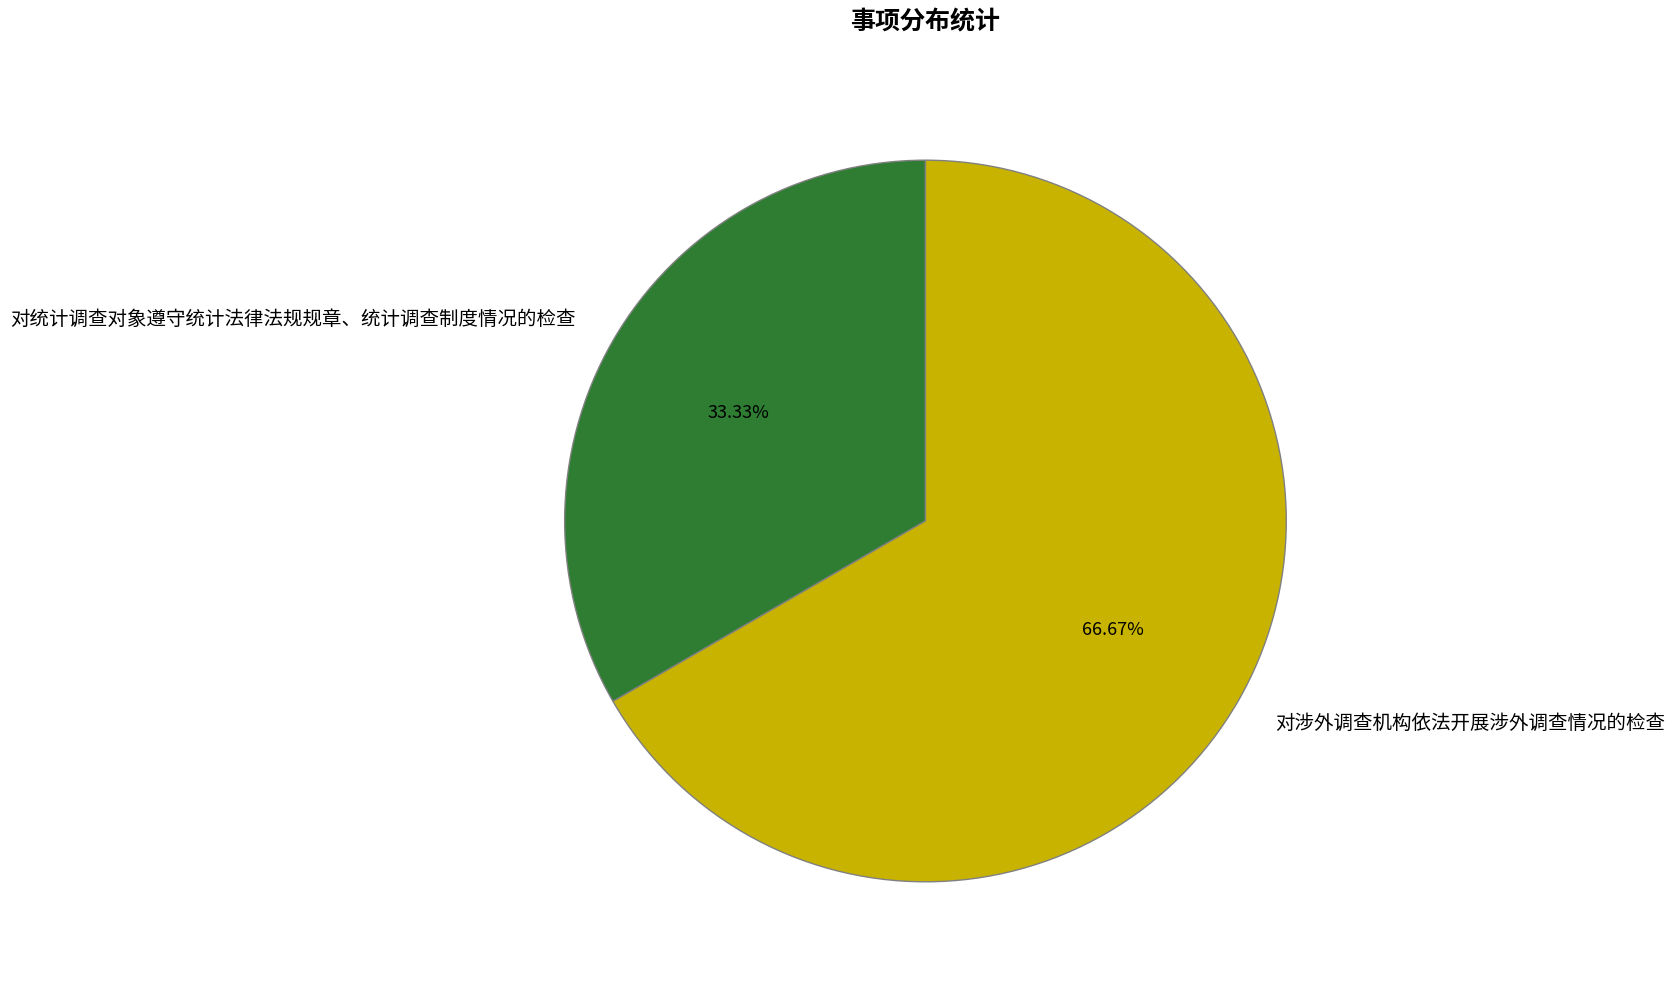

How many segments does this pie chart have?

2